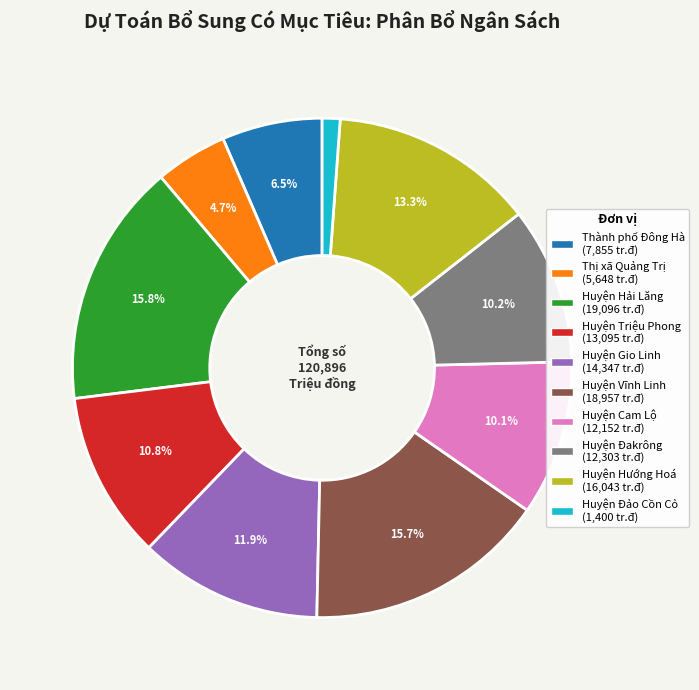

Do Huyện Đảo Cồn Cỏ and Huyện Đakrông together represent more than half of the pie?

No